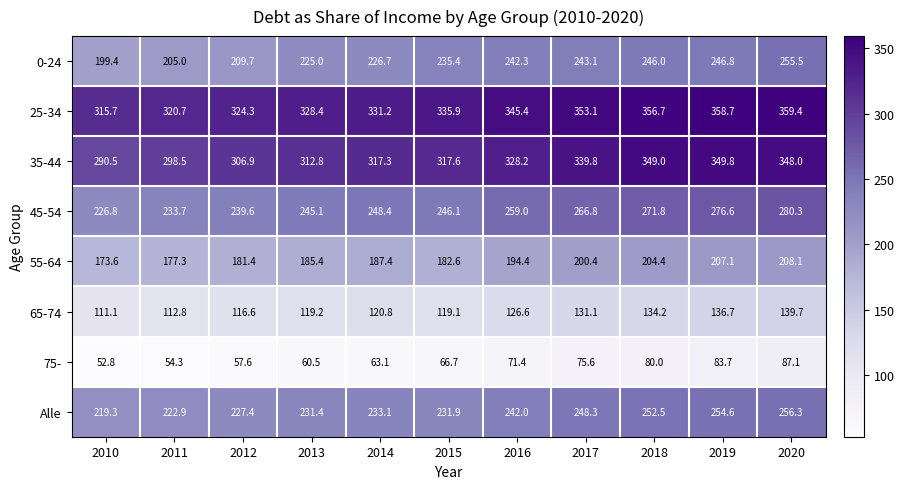

List the series in order of their peak value, highest first.

25-34, 35-44, 45-54, Alle, 0-24, 55-64, 65-74, 75-